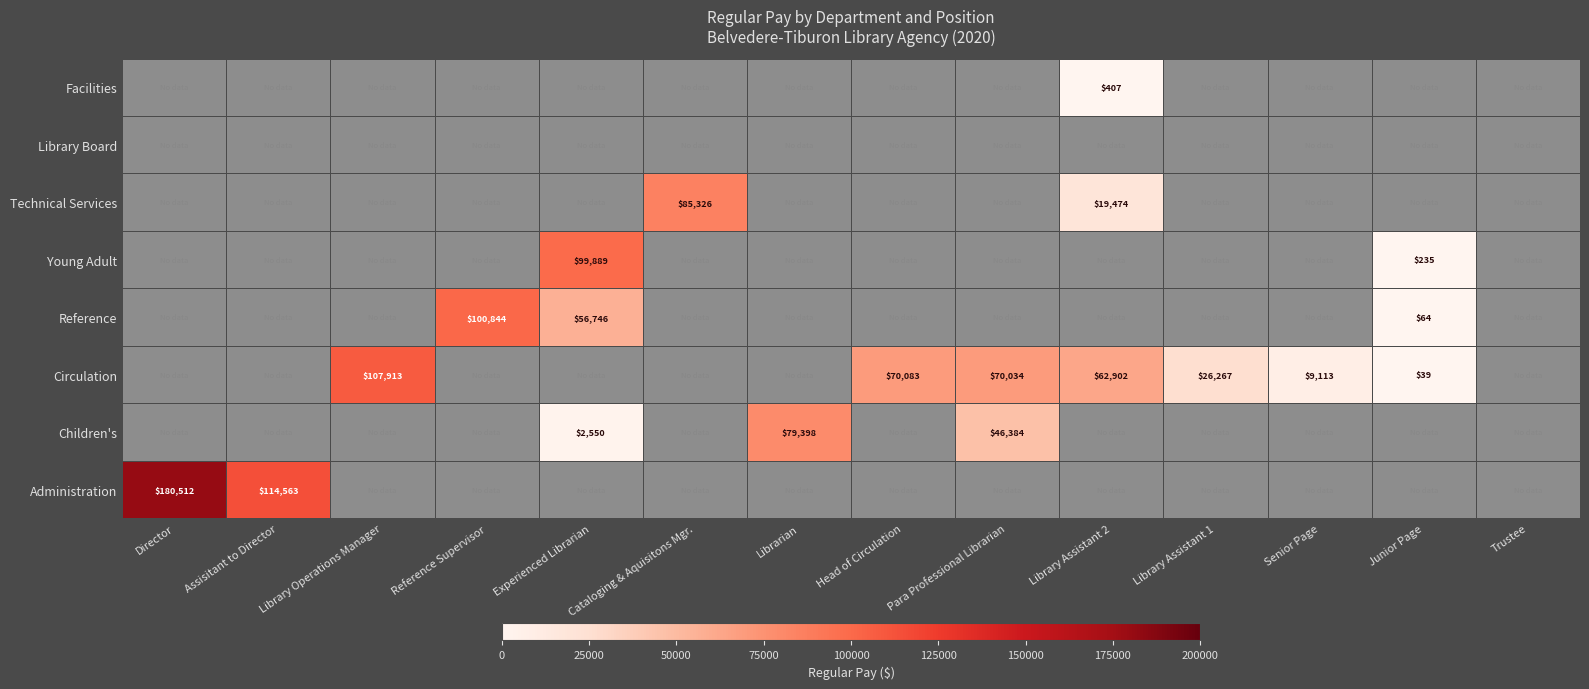

Is the value of Library Board at Para Professional Librarian greater than the value of Facilities at Junior Page?

No